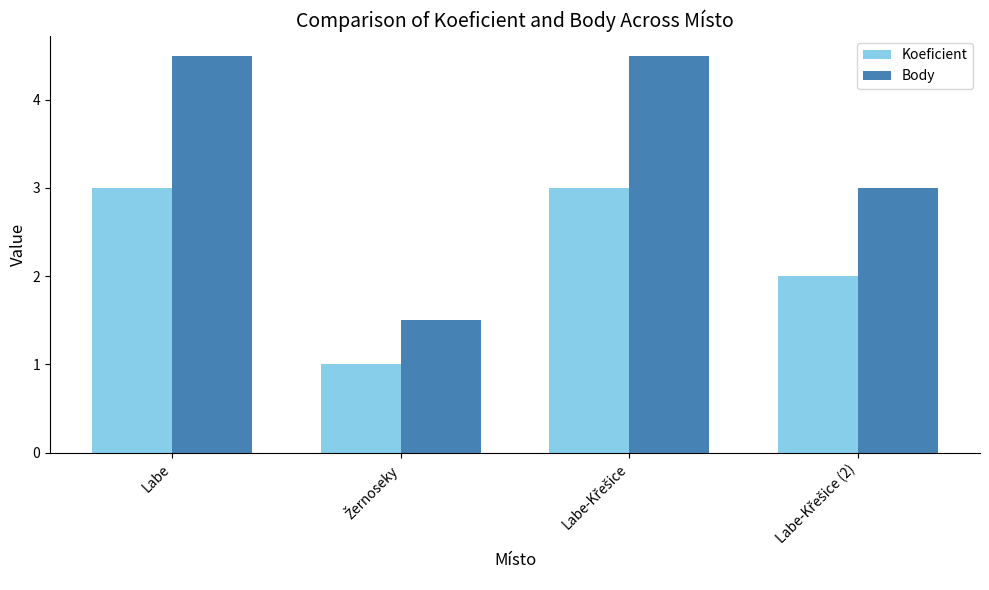

Reading left to right, transcribe all the data shown in this chart.

Koeficient: 3.0	1.0	3.0	2.0
Body: 4.5	1.5	4.5	3.0